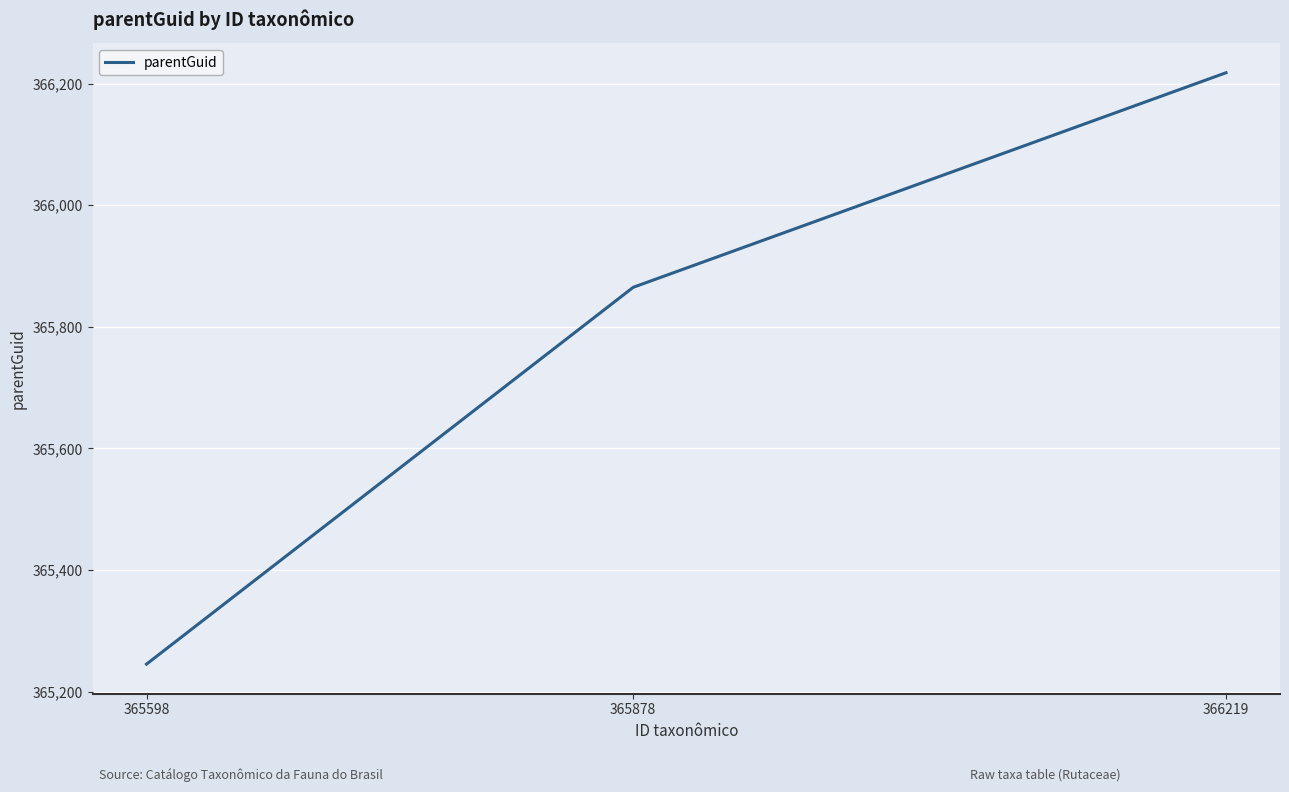

What is the minimum value shown in the chart?

365245